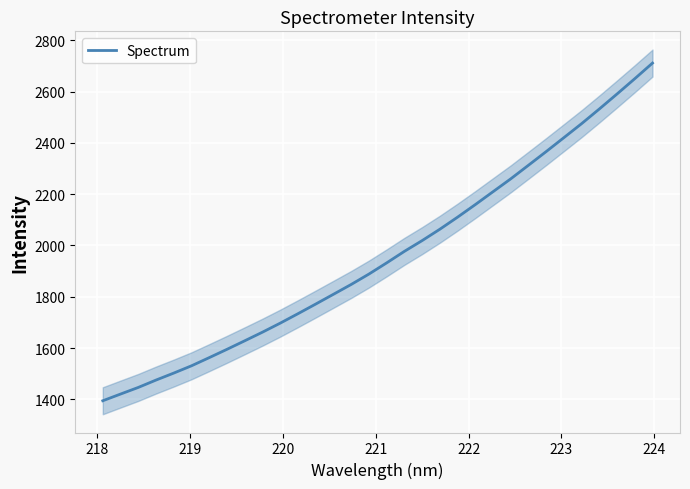

What is the maximum value shown in the chart?

2710.8